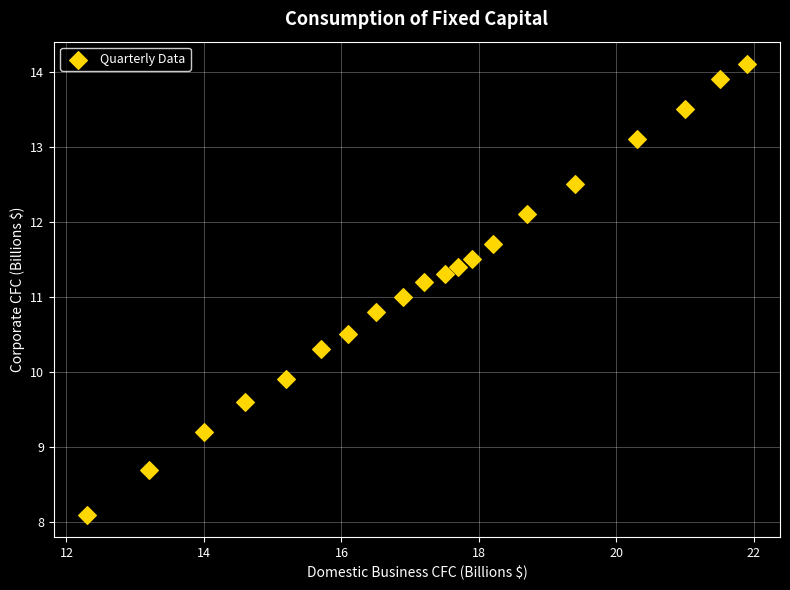

What is the range of X values (max minus min)?

9.6